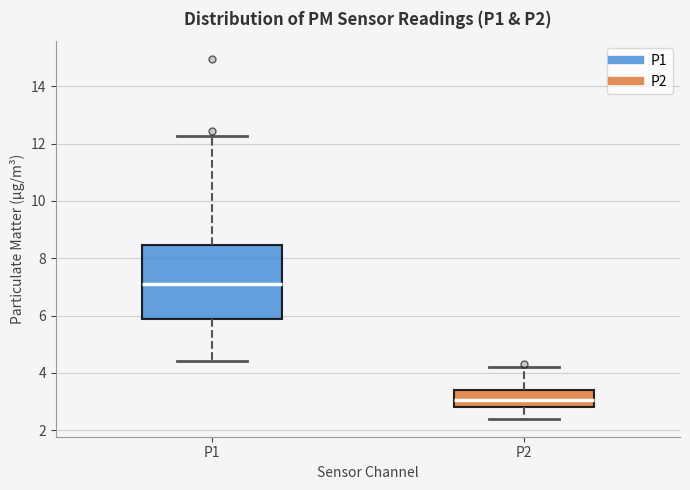

Which box is the tallest, from its lower edge to its upper edge?

P1